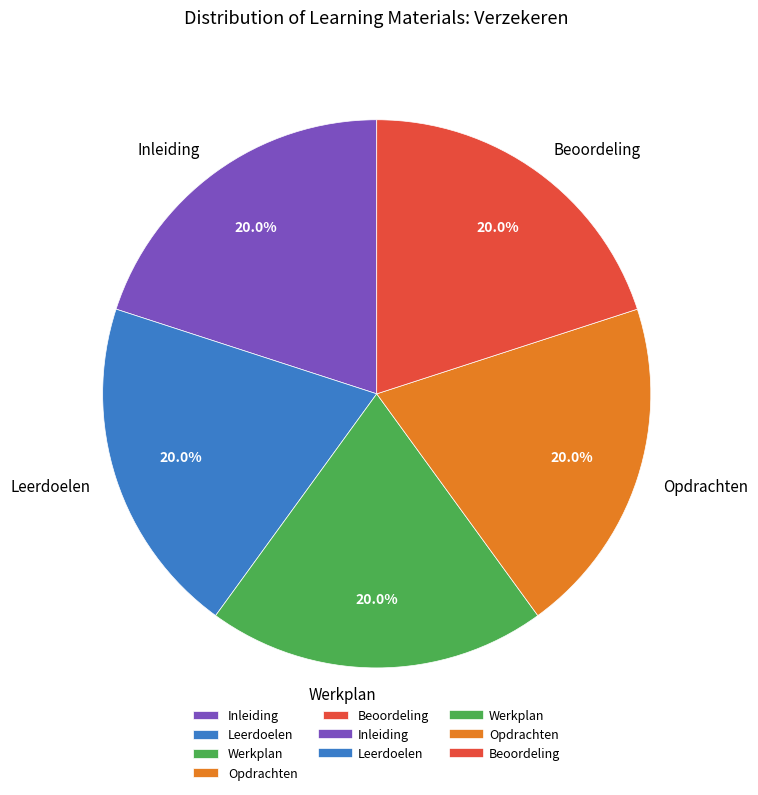

To the nearest percent, what percentage of the pie is Beoordeling?

20%